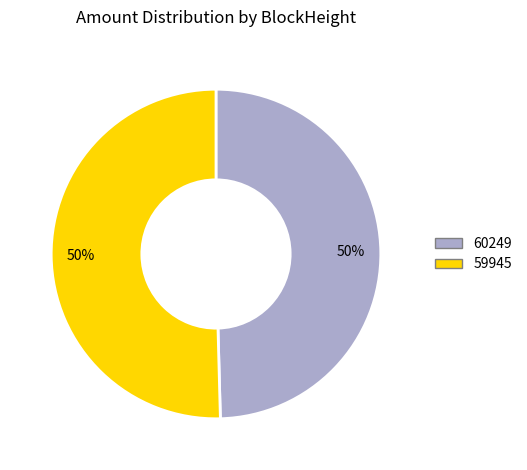

What is the smallest slice in the pie chart?

60249